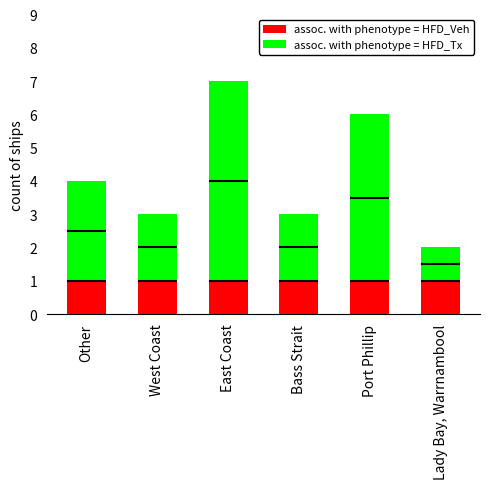

Which has a higher value, Other or Lady Bay, Warrnambool?

Other